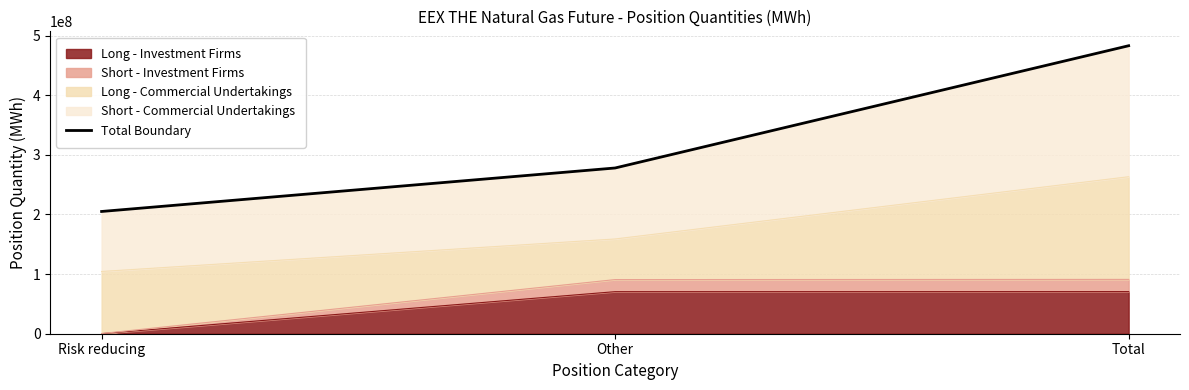

Read the value at Total, to the nearest 100.

482923800